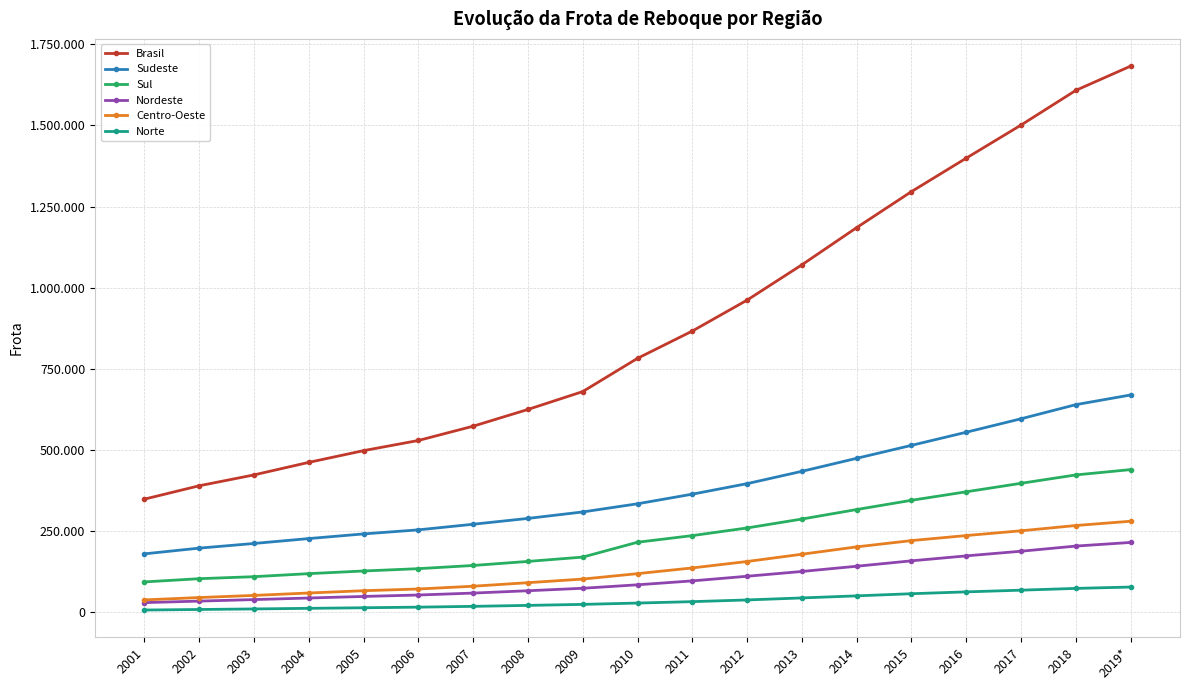

What value does the Centro-Oeste series have at 2017?

251130